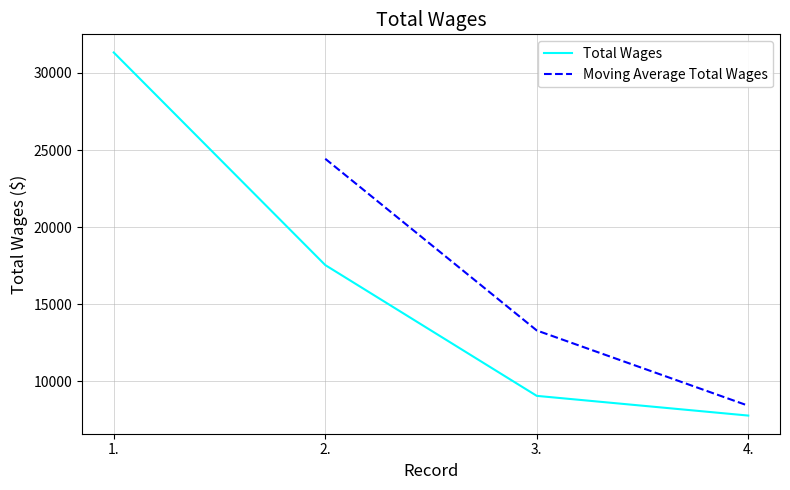

What is the value of the 2nd point from the left?

17540